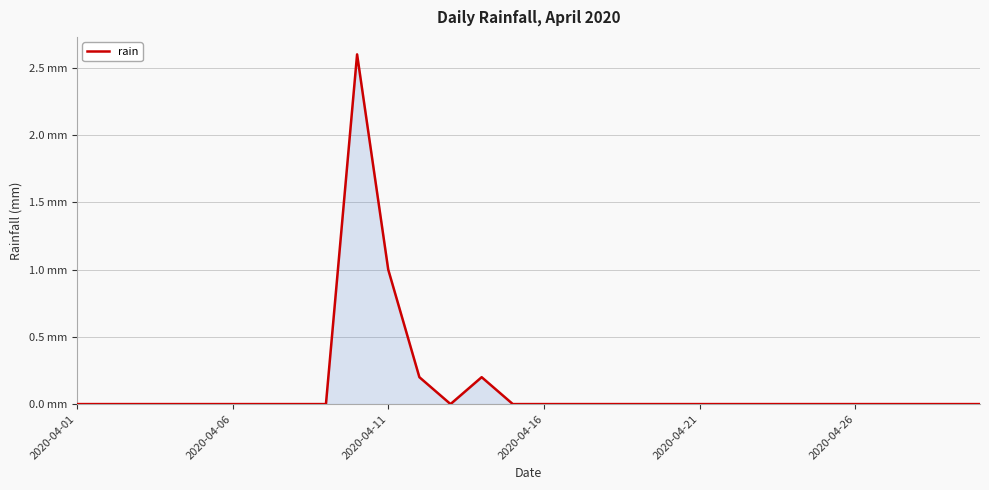

Is this an area chart (filled region under the line)?

Yes